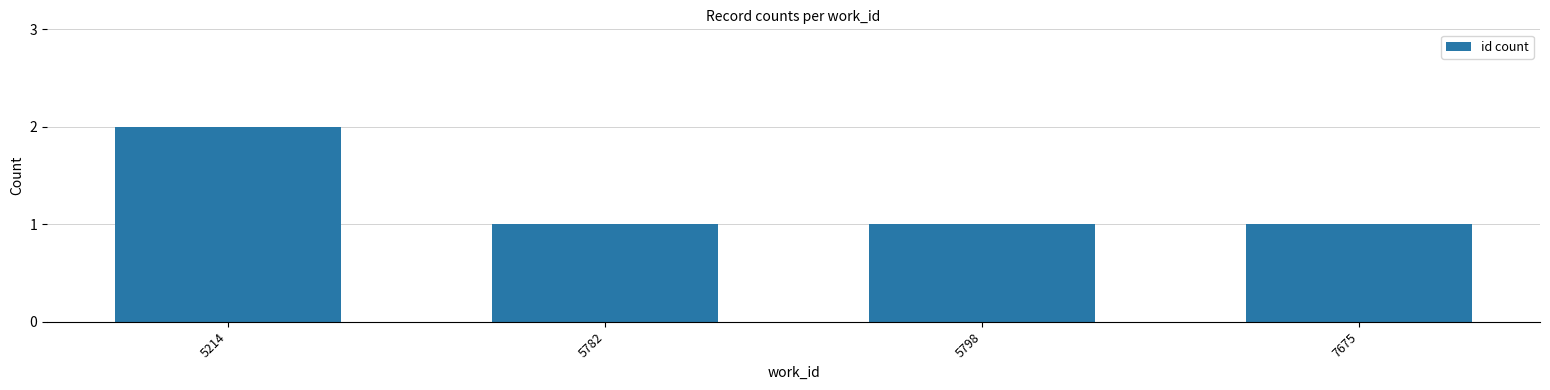

What is the ratio of the value at 5214 to the value at 5798?

2.0